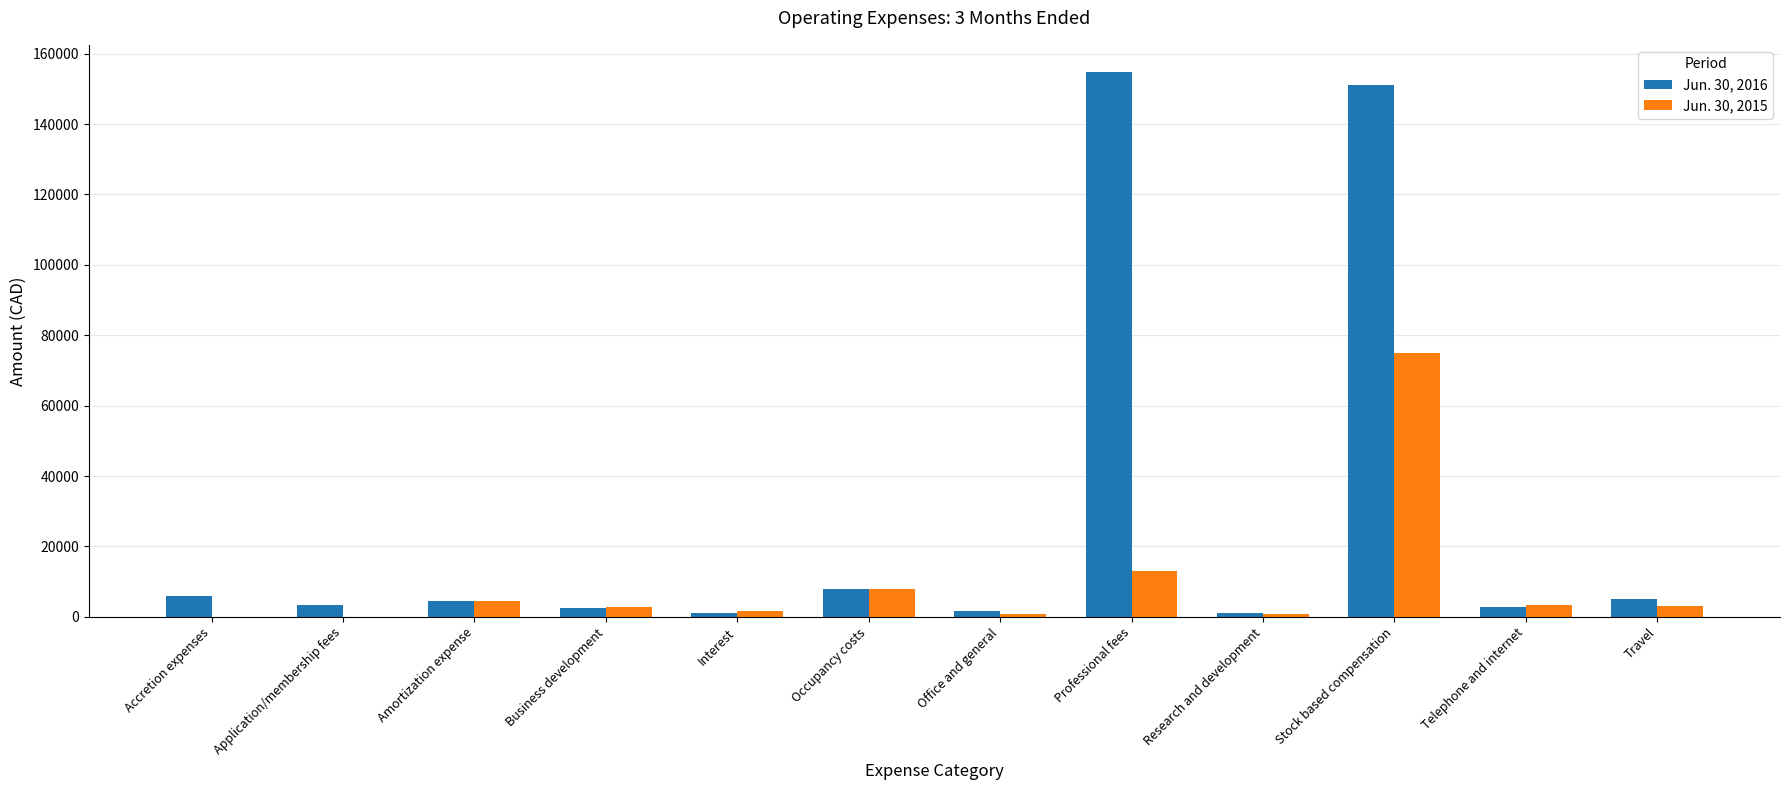

At which category is the sum across all series the highest?

Stock based compensation